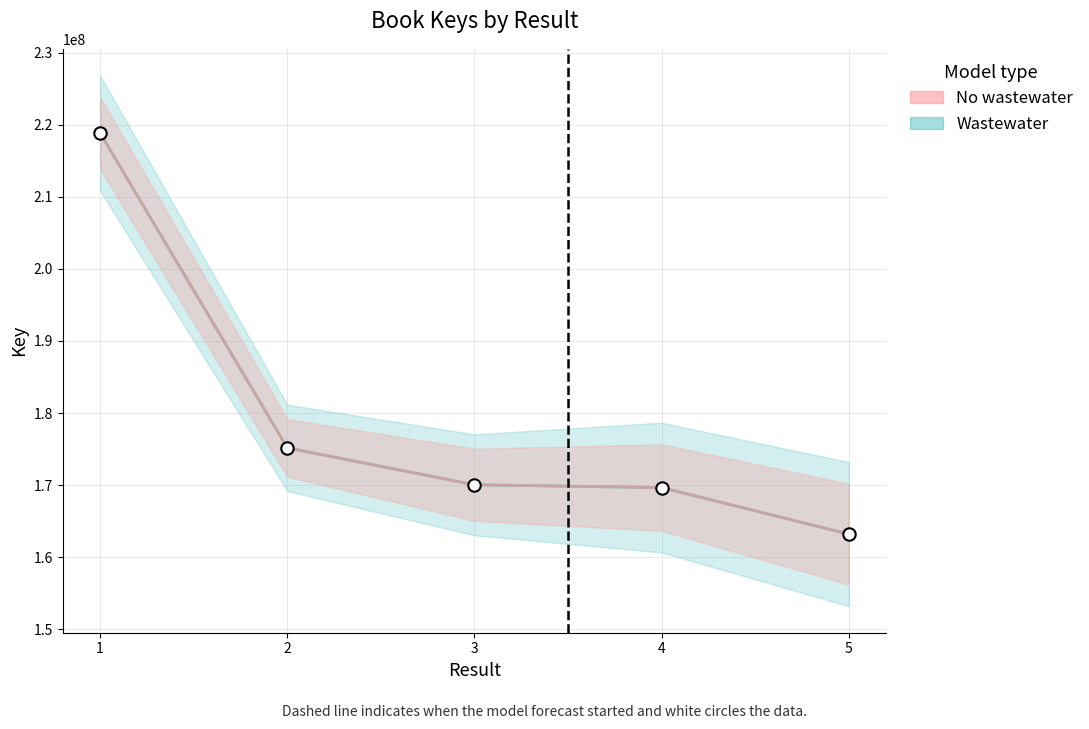

Which series reaches the maximum Y coordinate?

Wastewater